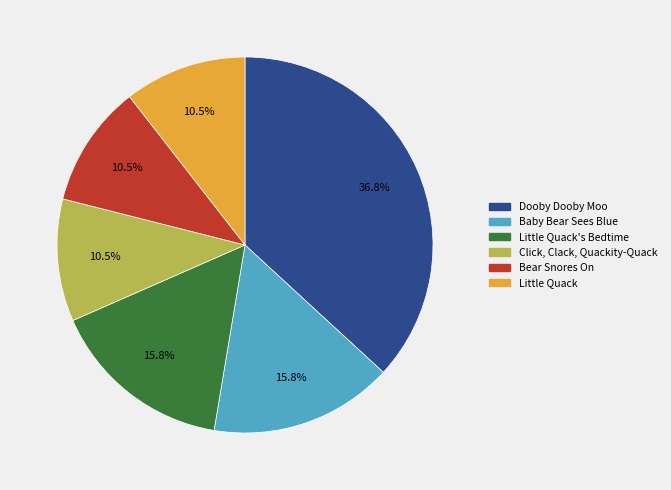

Is there a majority slice in this chart?

No